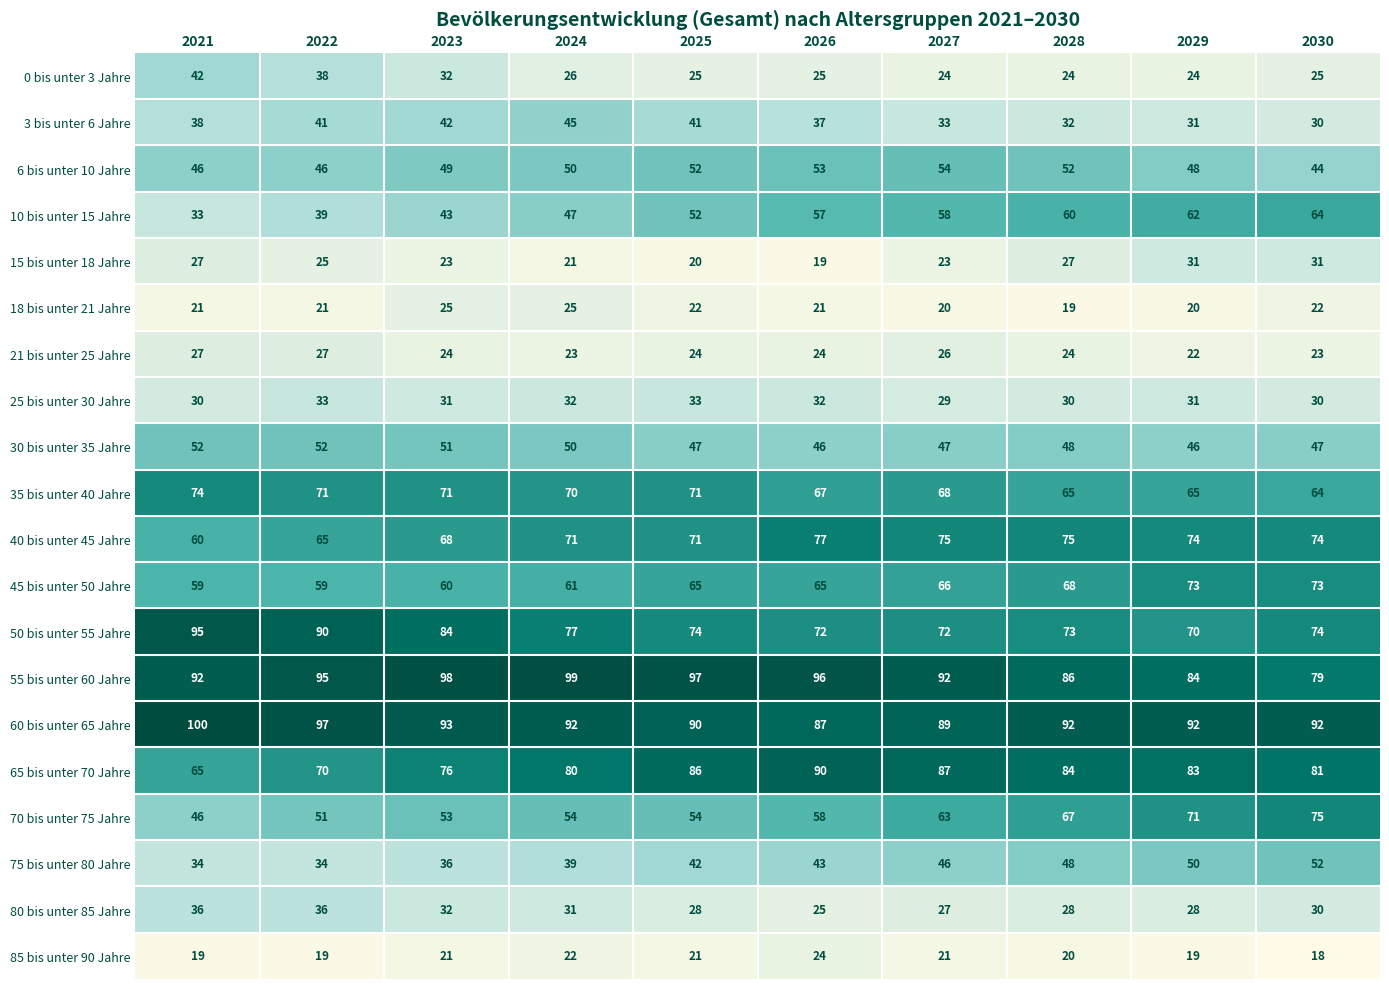

What is the difference between the highest and lowest values at 2025?

77